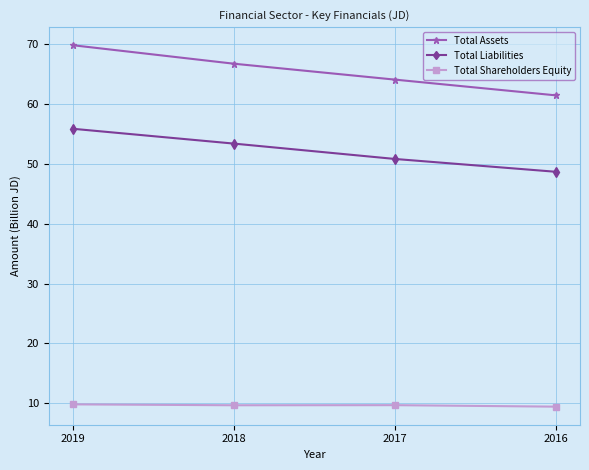

Rank the series by their maximum value, from highest to lowest.

Total Assets, Total Liabilities, Total Shareholders Equity